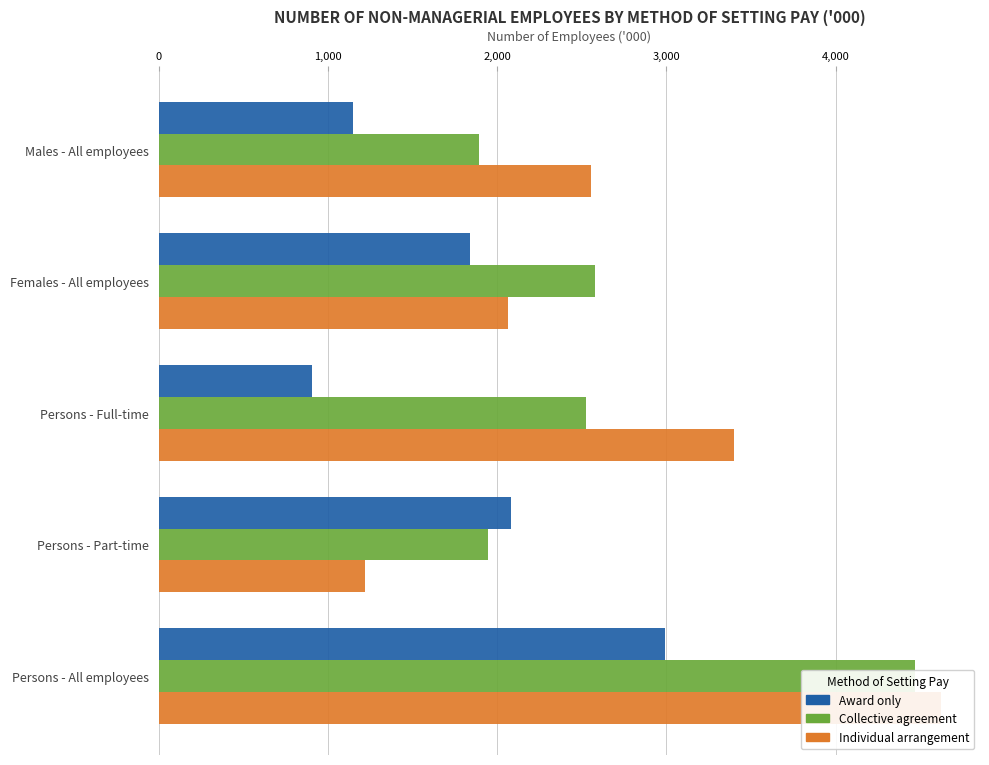

What value does the Individual arrangement series have at Males - All employees?

2556.8